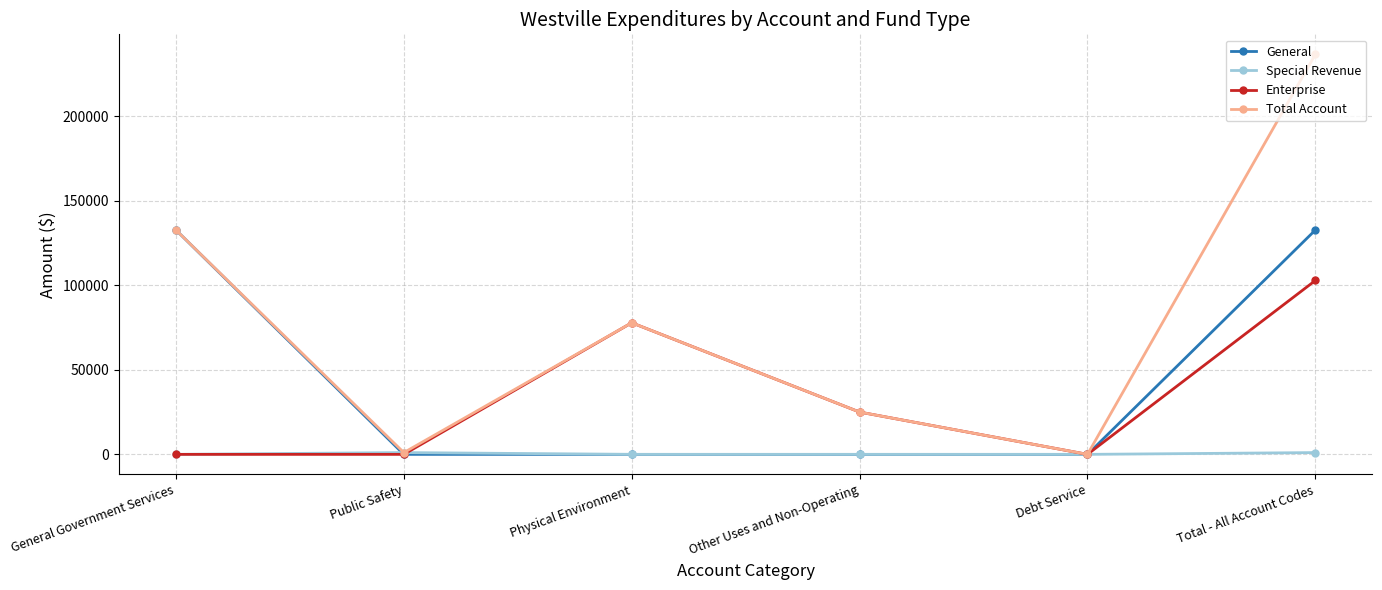

What is the sum of the General values at Public Safety and General Government Services?

132732